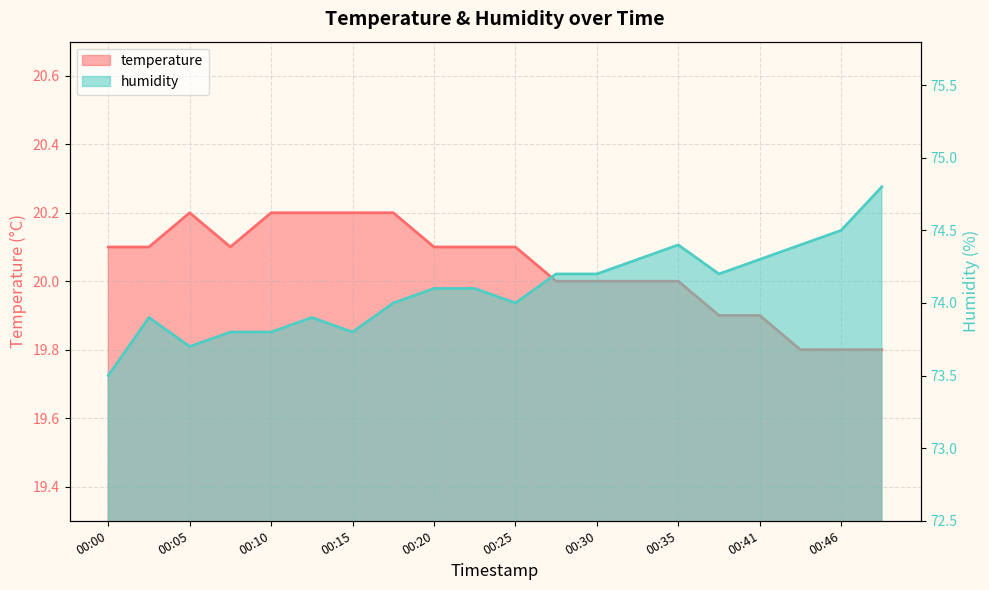

At which category does humidity reach its first local peak?

00:02